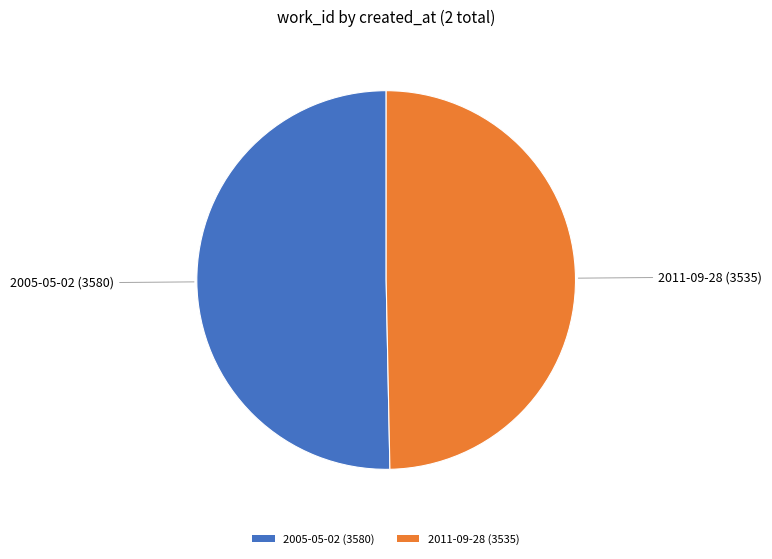

Is it true that 2011-09-28 is 50% of the pie?

True